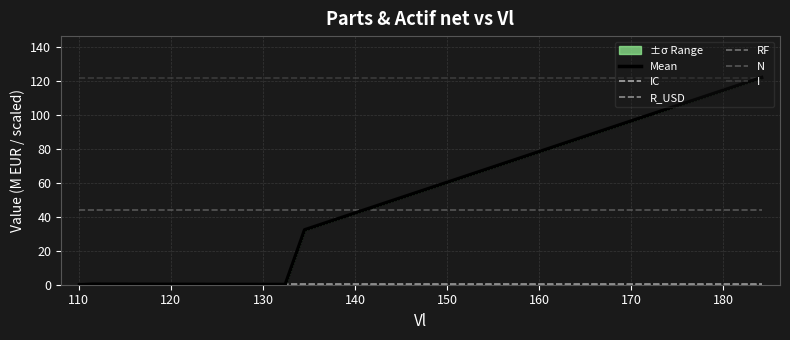

True or false: I has more than 1 interior local peaks.

False